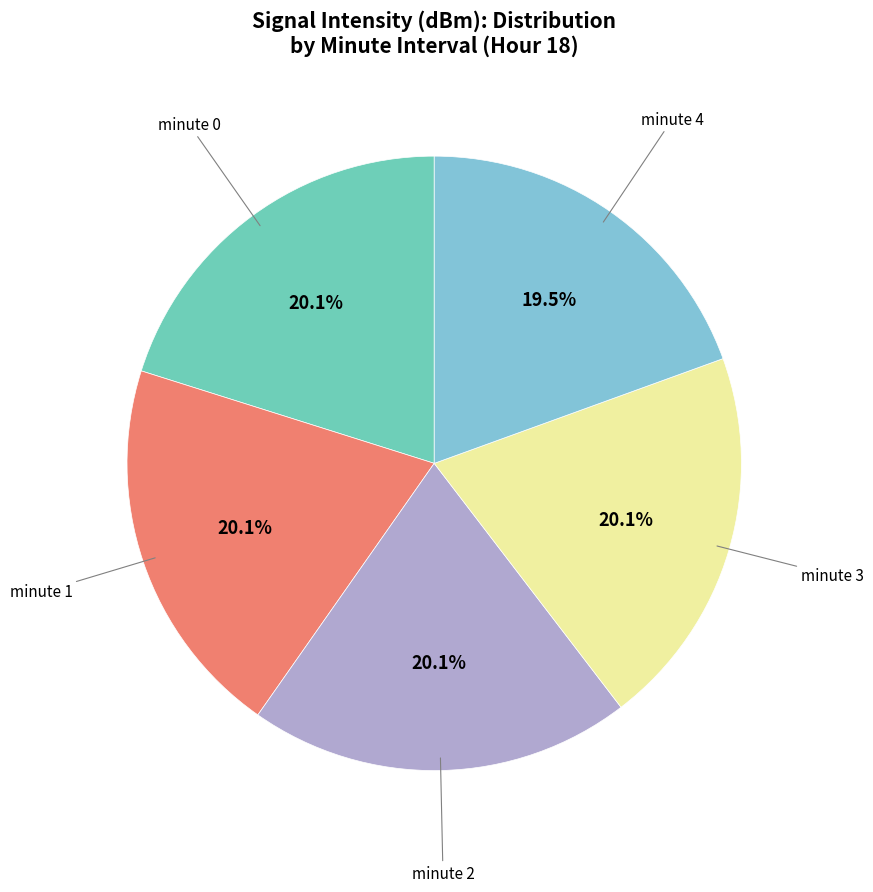

How many slices are in this pie chart?

5